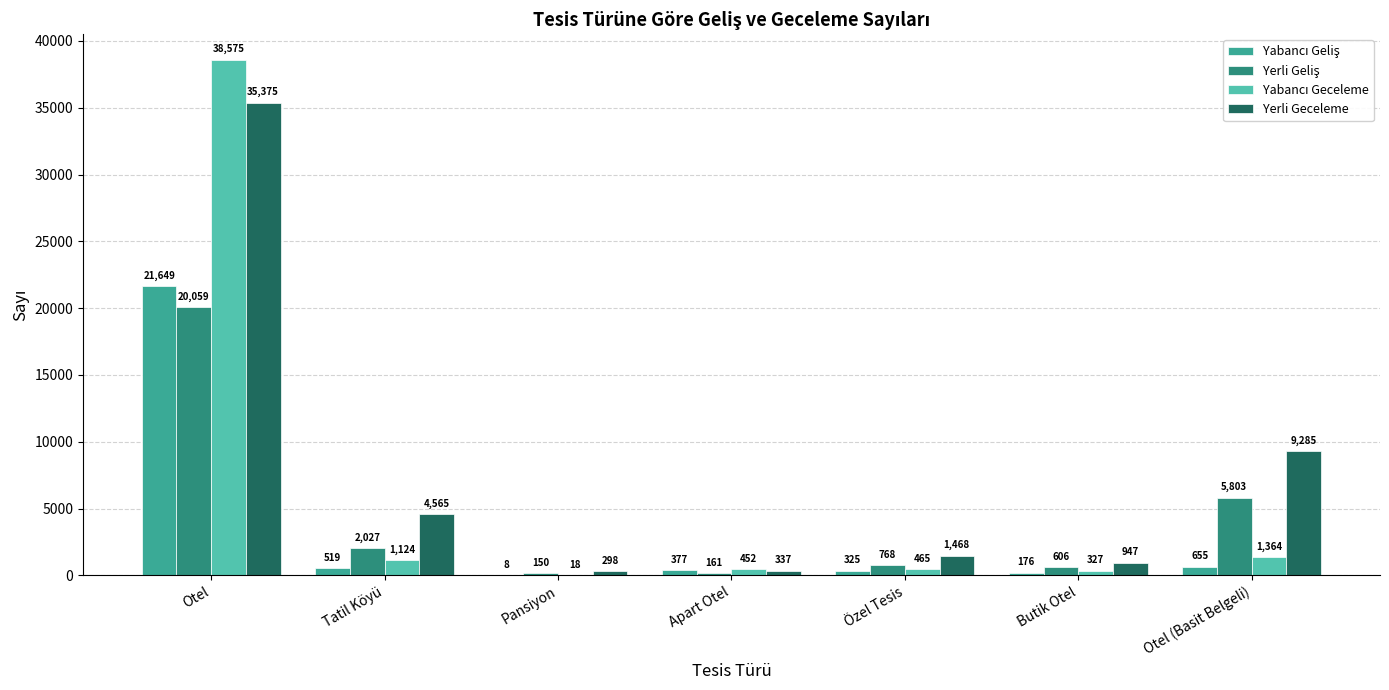

Which series has the widest spread of values?

Yabancı Geceleme